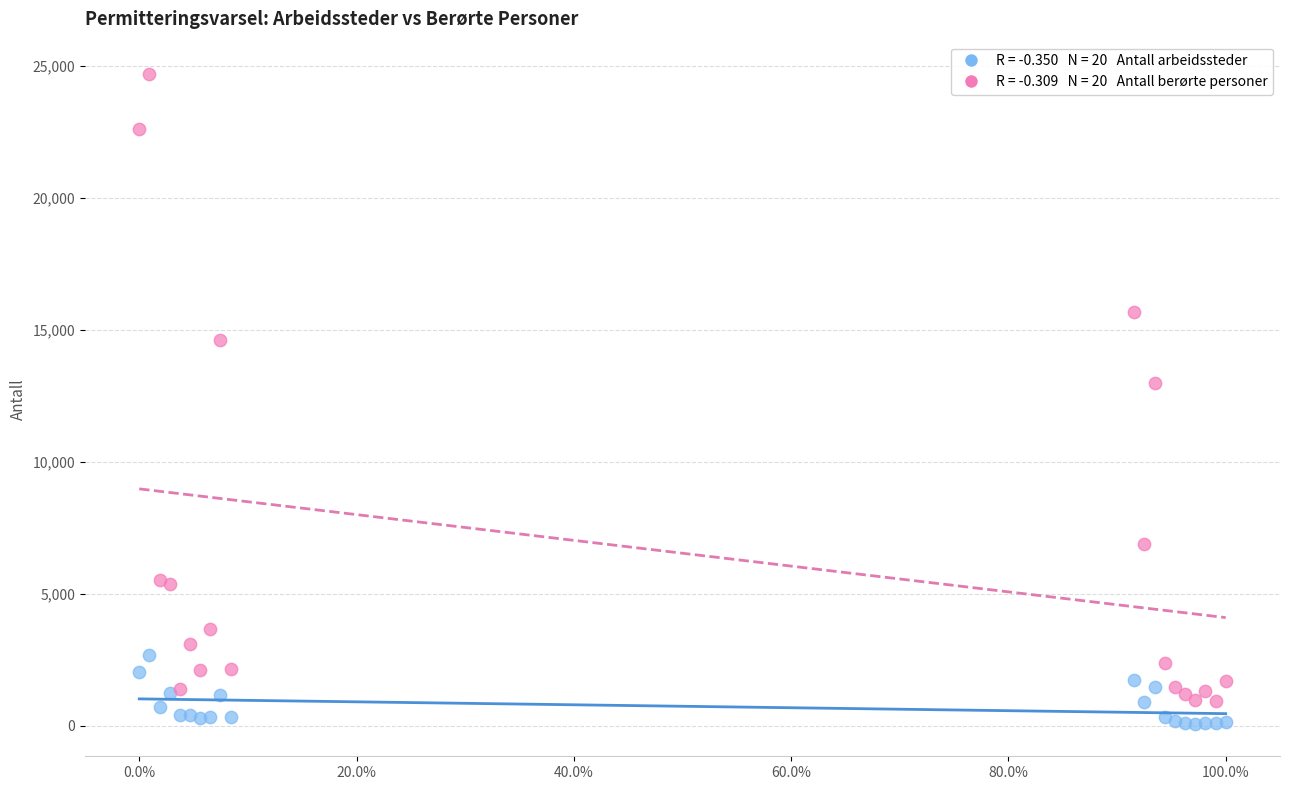

Across all series, what Y value is closest to 12375?

12976